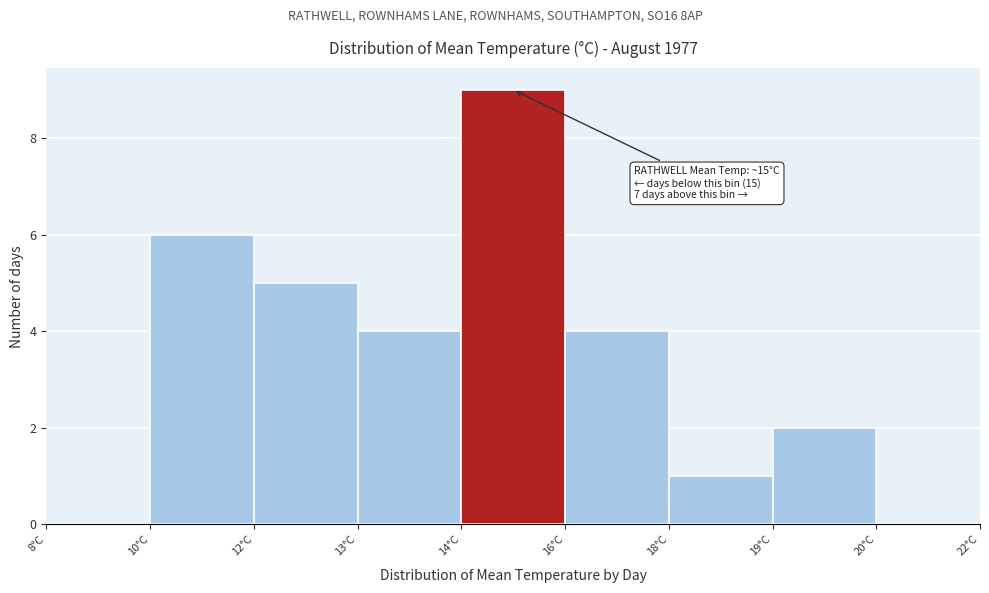

Reading left to right, list all the values displayed in this chart.

8°C=0	10°C=6	12°C=5	13°C=4	14°C=9	16°C=4	18°C=1	19°C=2	20°C=0